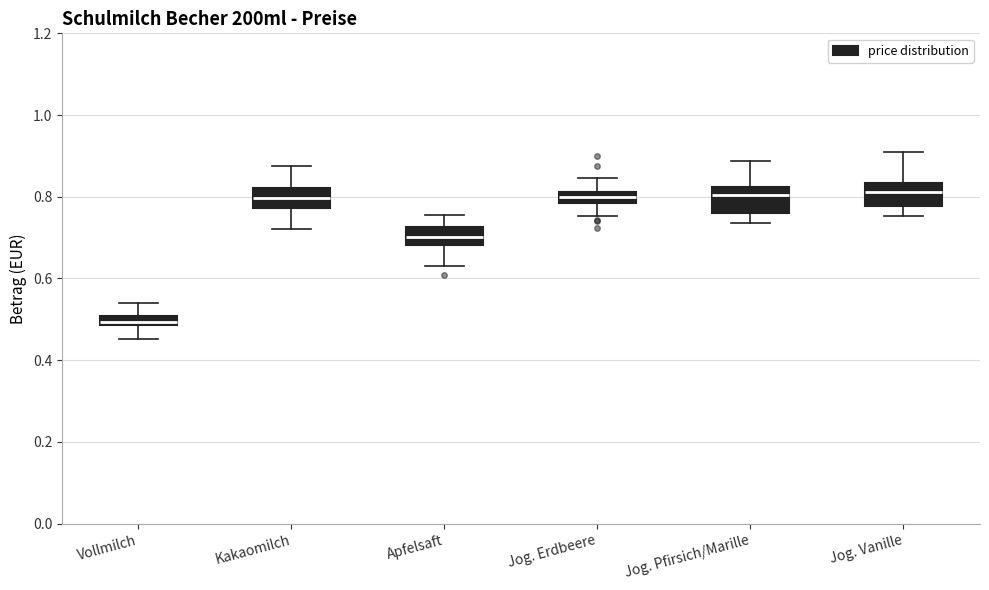

Where is the upper edge of the box for Apfelsaft on the y-axis? The values are not printed on the chart, so give them approximately, as read against the axis.

0.72